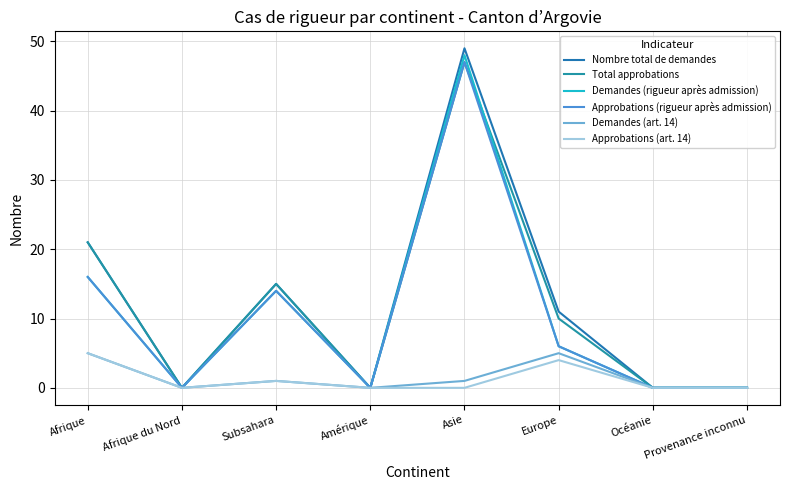

Reading left to right, extract all data points from this chart.

Nombre total de demandes: Afrique=21	Afrique du Nord=0	Subsahara=15	Amérique=0	Asie=49	Europe=11	Océanie=0	Provenance inconnu=0
Total approbations: Afrique=21	Afrique du Nord=0	Subsahara=15	Amérique=0	Asie=47	Europe=10	Océanie=0	Provenance inconnu=0
Demandes (rigueur après admission): Afrique=16	Afrique du Nord=0	Subsahara=14	Amérique=0	Asie=48	Europe=6	Océanie=0	Provenance inconnu=0
Approbations (rigueur après admission): Afrique=16	Afrique du Nord=0	Subsahara=14	Amérique=0	Asie=47	Europe=6	Océanie=0	Provenance inconnu=0
Demandes (art. 14): Afrique=5	Afrique du Nord=0	Subsahara=1	Amérique=0	Asie=1	Europe=5	Océanie=0	Provenance inconnu=0
Approbations (art. 14): Afrique=5	Afrique du Nord=0	Subsahara=1	Amérique=0	Asie=0	Europe=4	Océanie=0	Provenance inconnu=0